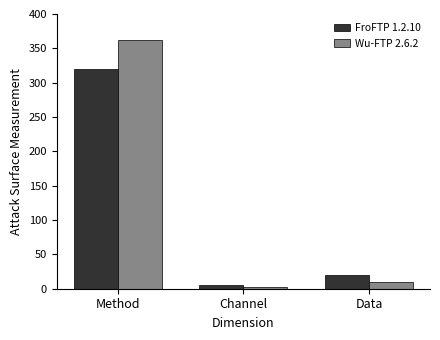

At which label does FroFTP 1.2.10 first exceed 19?

Method